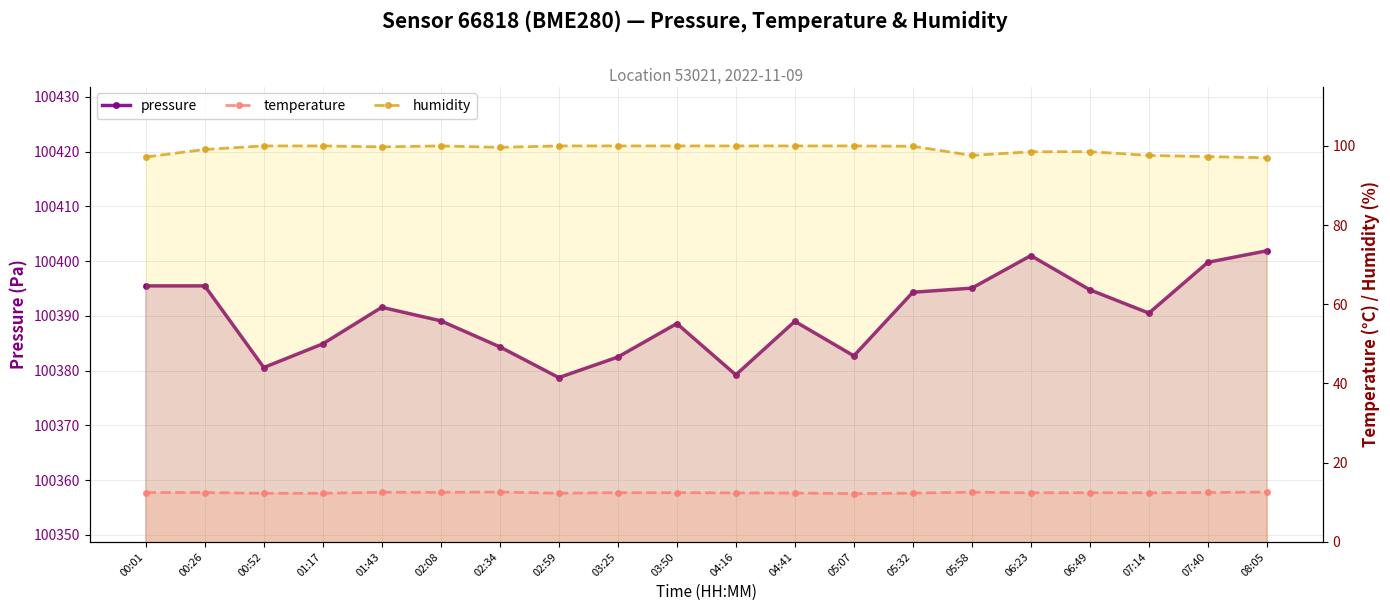

What is the difference between the highest and lowest values at 01:17?

100372.6